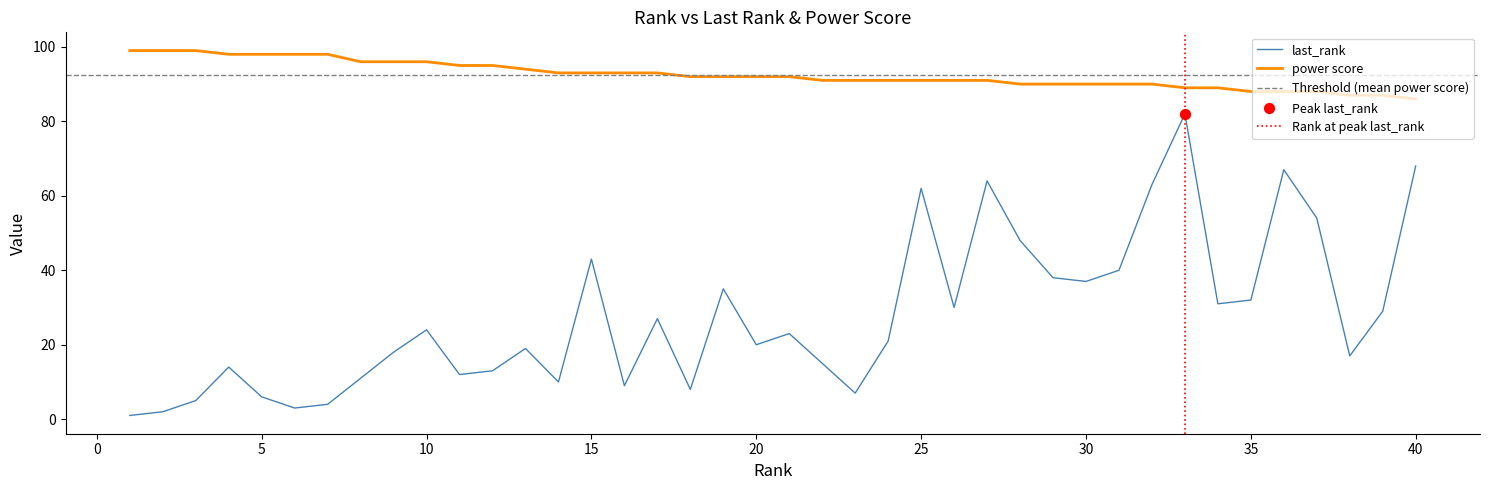

At how many categories does at least one series exceed 71?

40